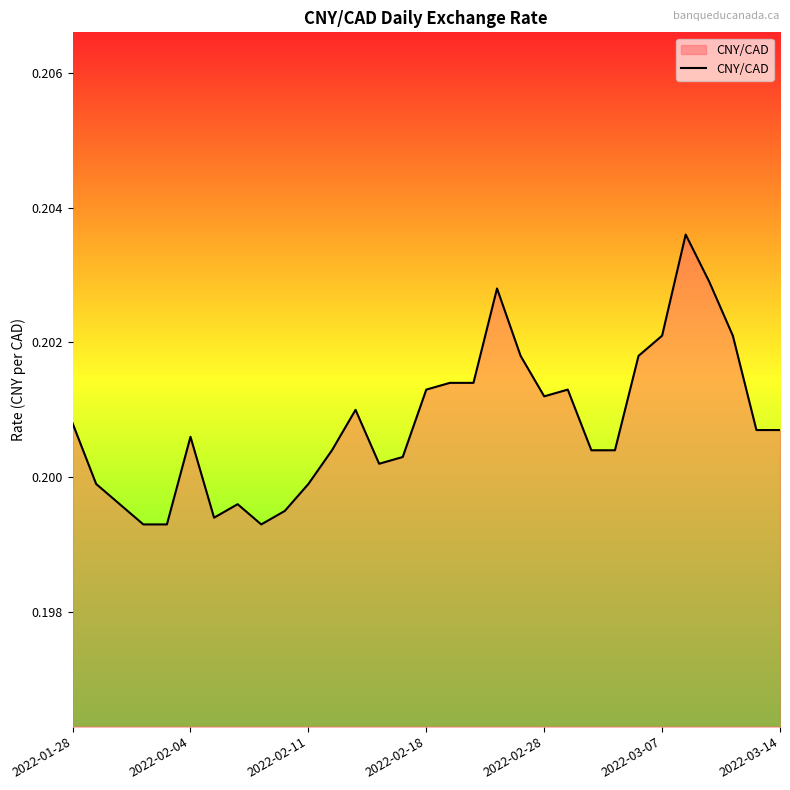

True or false: the data has more than 0 interior local peaks.

True